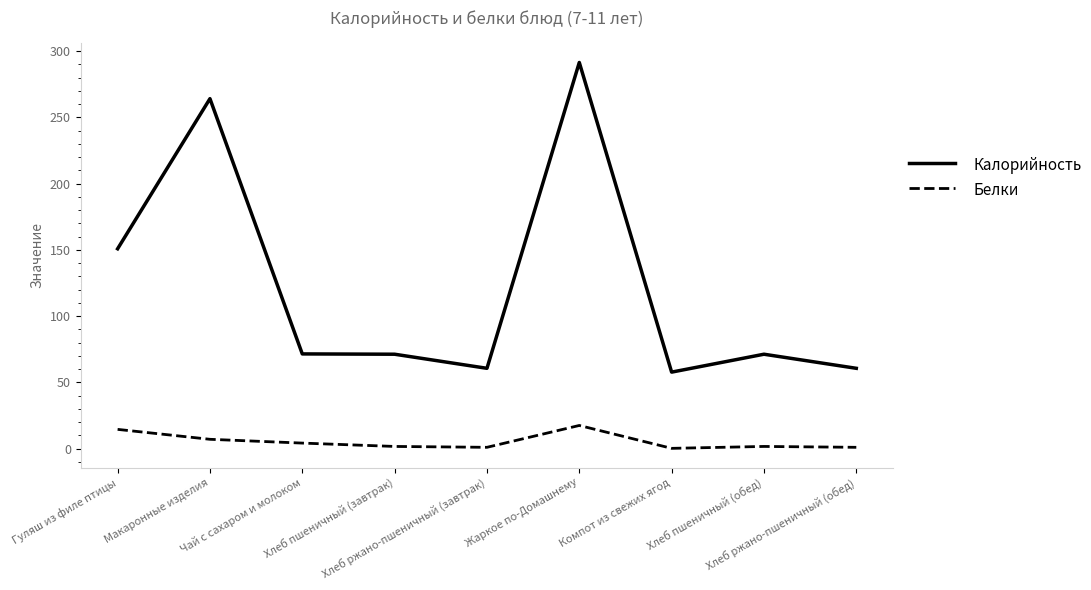

What is the difference between the Белки values at Хлеб ржано-пшеничный (обед) and Жаркое по-Домашнему?

16.5